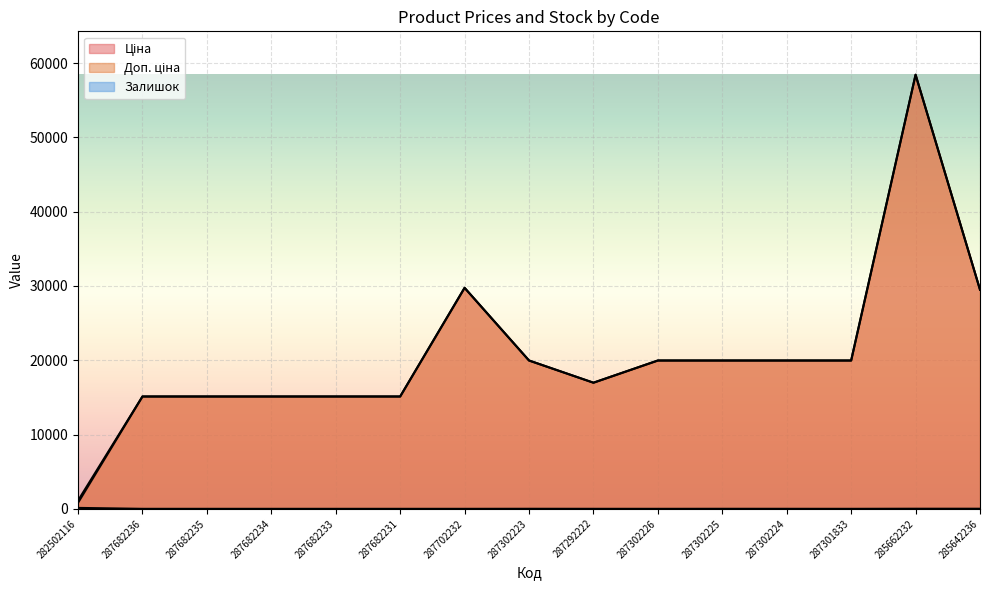

True or false: Доп. ціна and Ціна intersect in this chart.

False